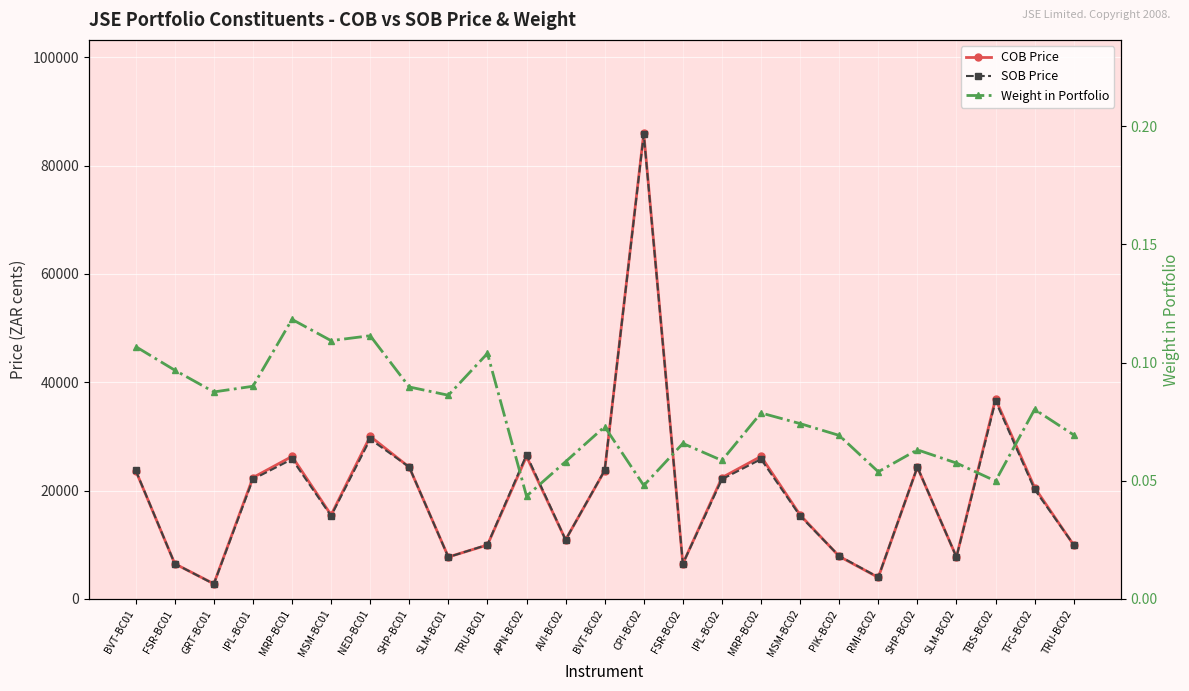

How many interior local valleys does the SOB Price series have?

7